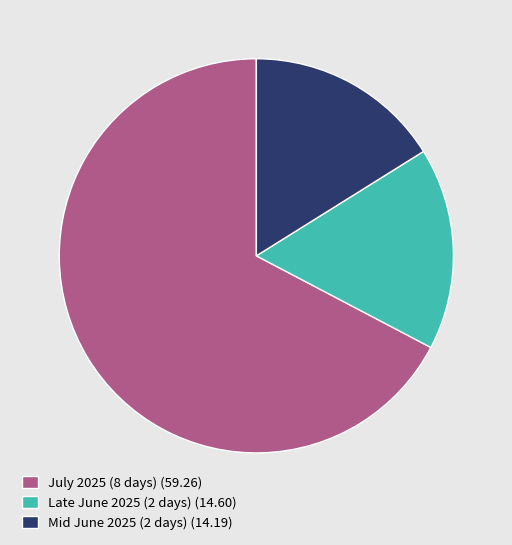

Is it true that July 2025 (8 days) (59.26) is 74% of the pie?

False